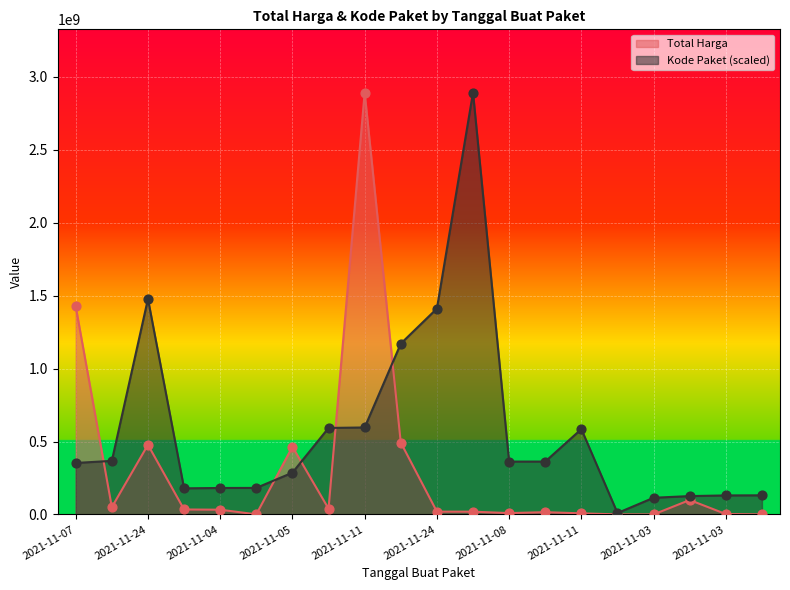

What are all the series names shown in the legend?

Total Harga, Kode Paket